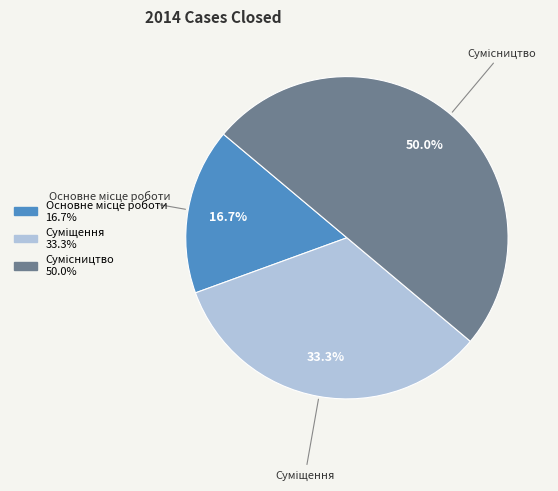

How many segments does this pie chart have?

3